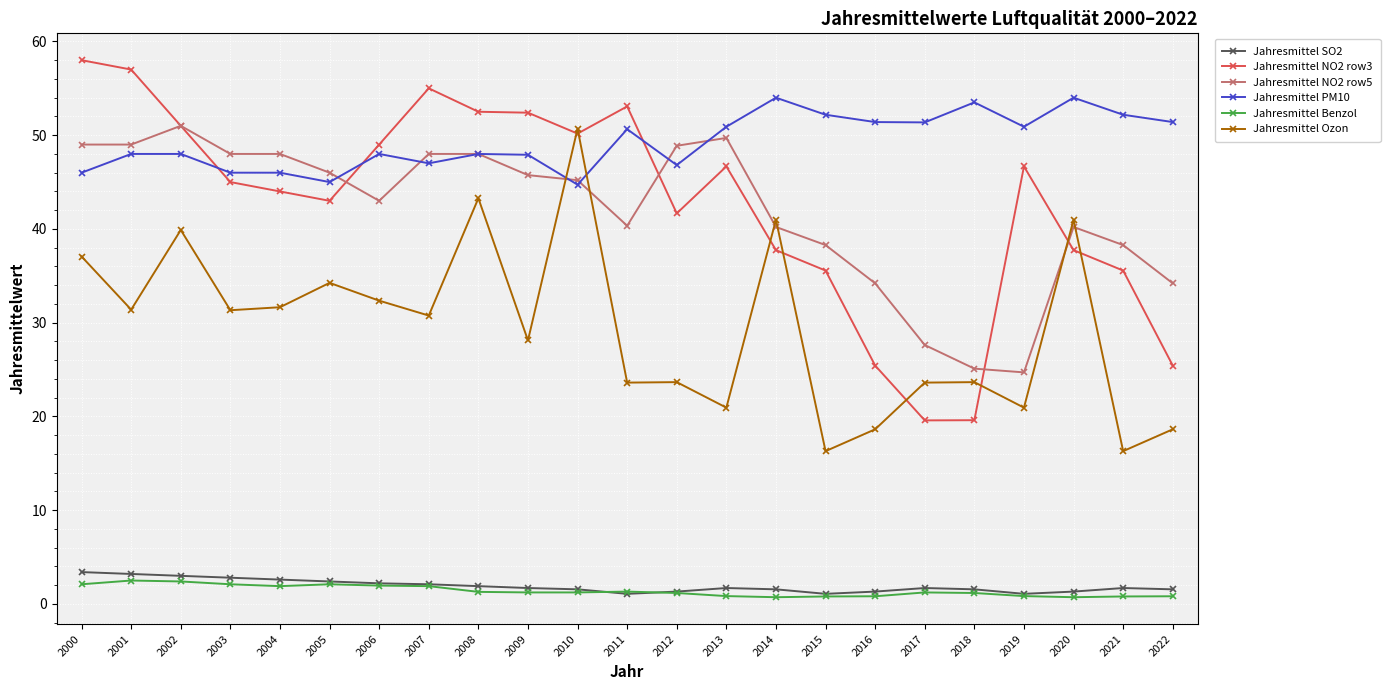

True or false: Jahresmittel NO2 row5 has more than 2 points higher than both neighbors.

True